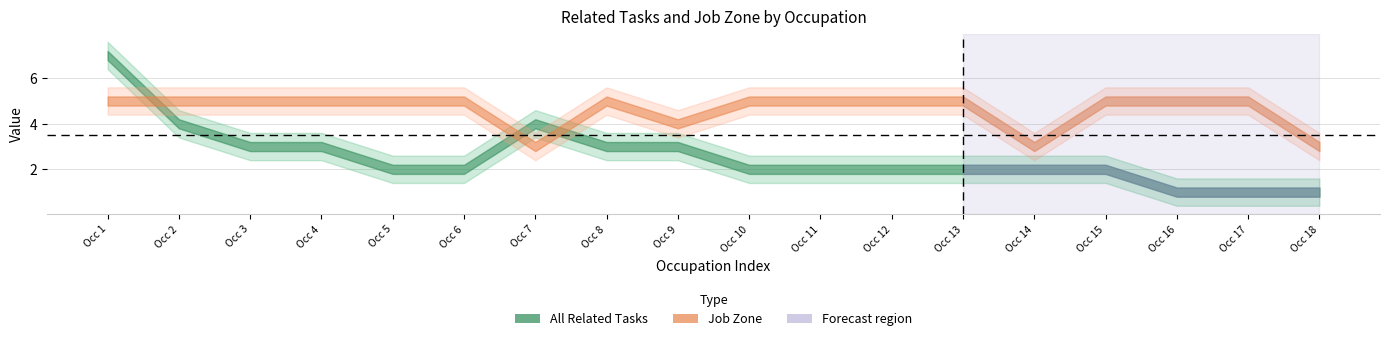

How many times do Job Zone and All Related Tasks cross each other?

3